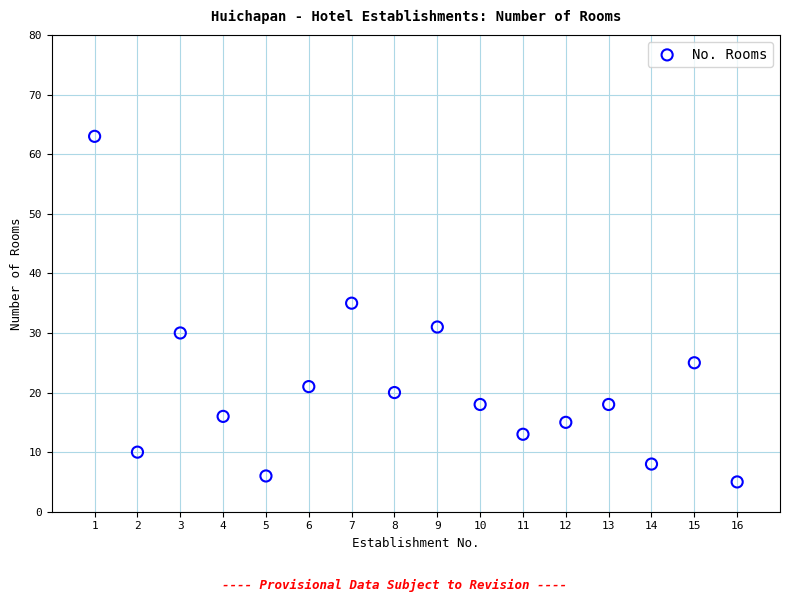

What is the range of X values (max minus min)?

15